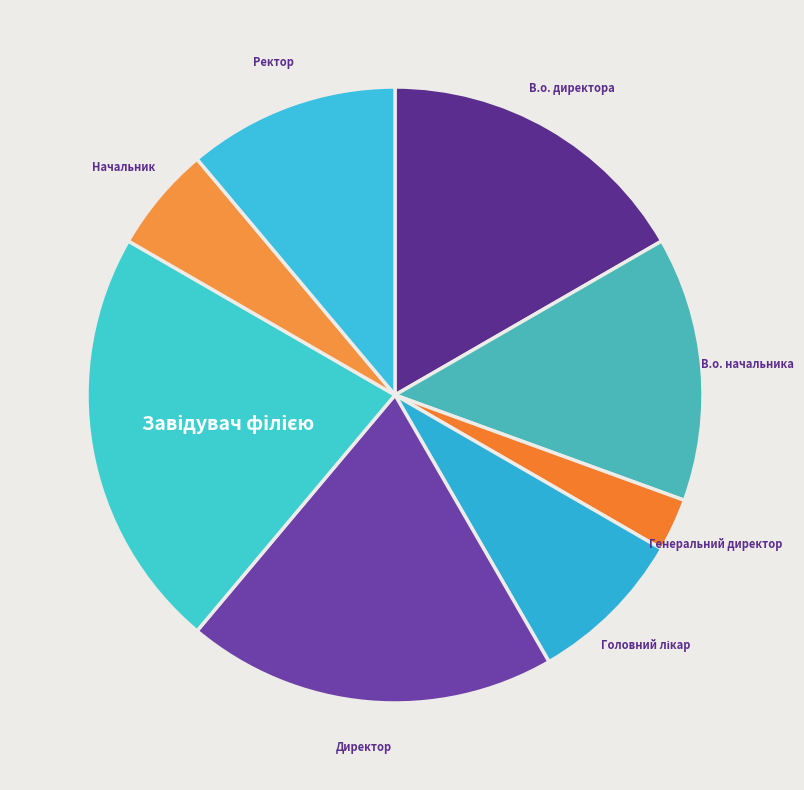

How many segments does this pie chart have?

8